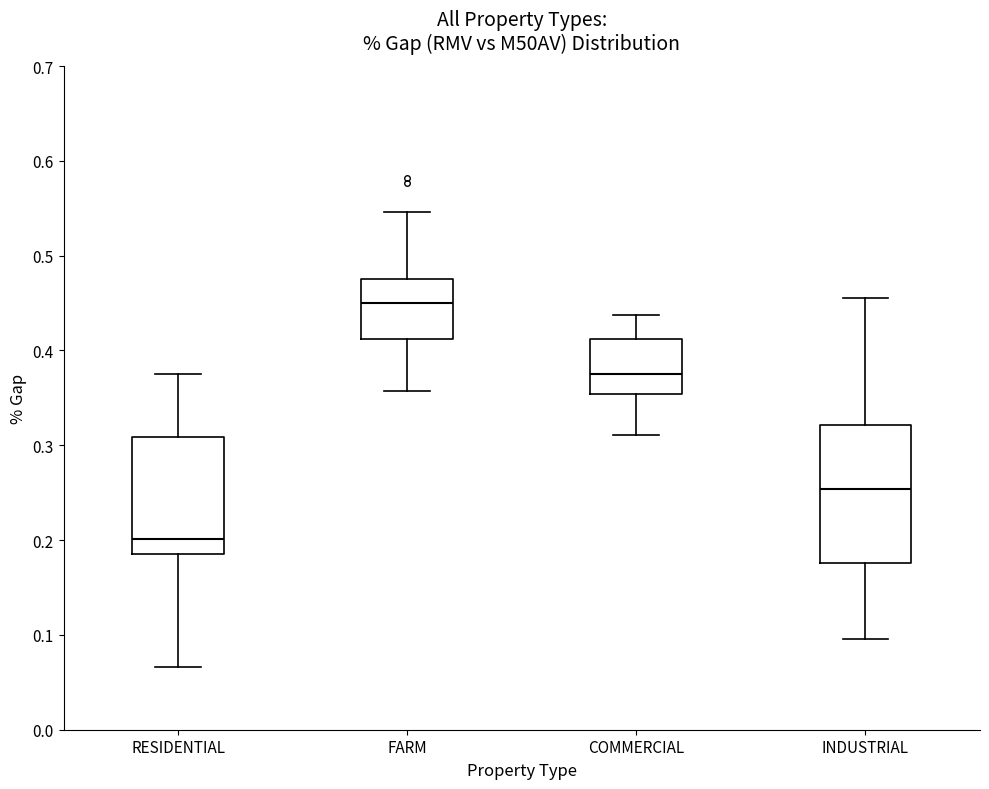

Comparing the boxes themselves (not the whiskers), which one is the tallest?

INDUSTRIAL